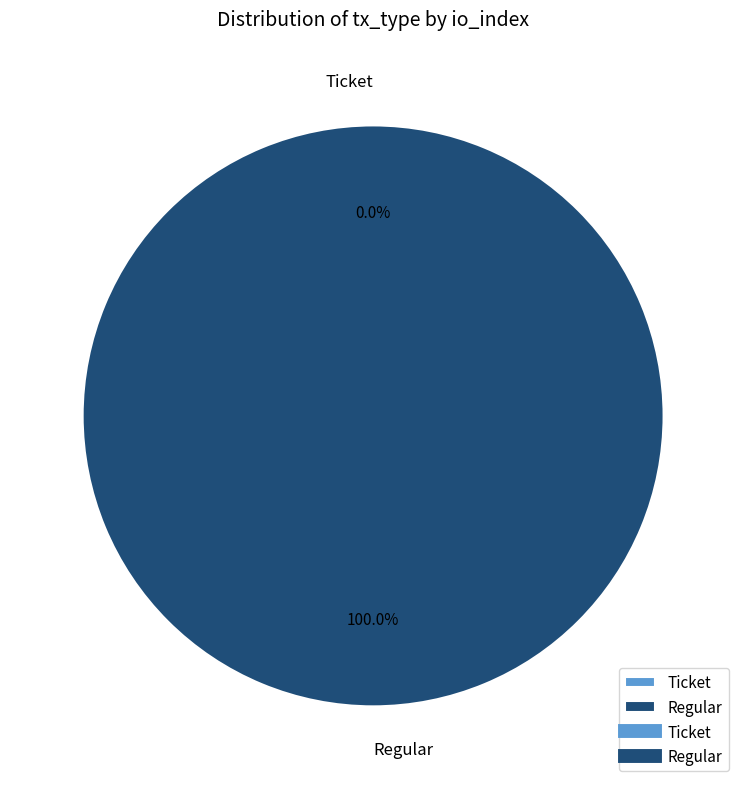

To the nearest percent, what portion does Regular represent?

100%